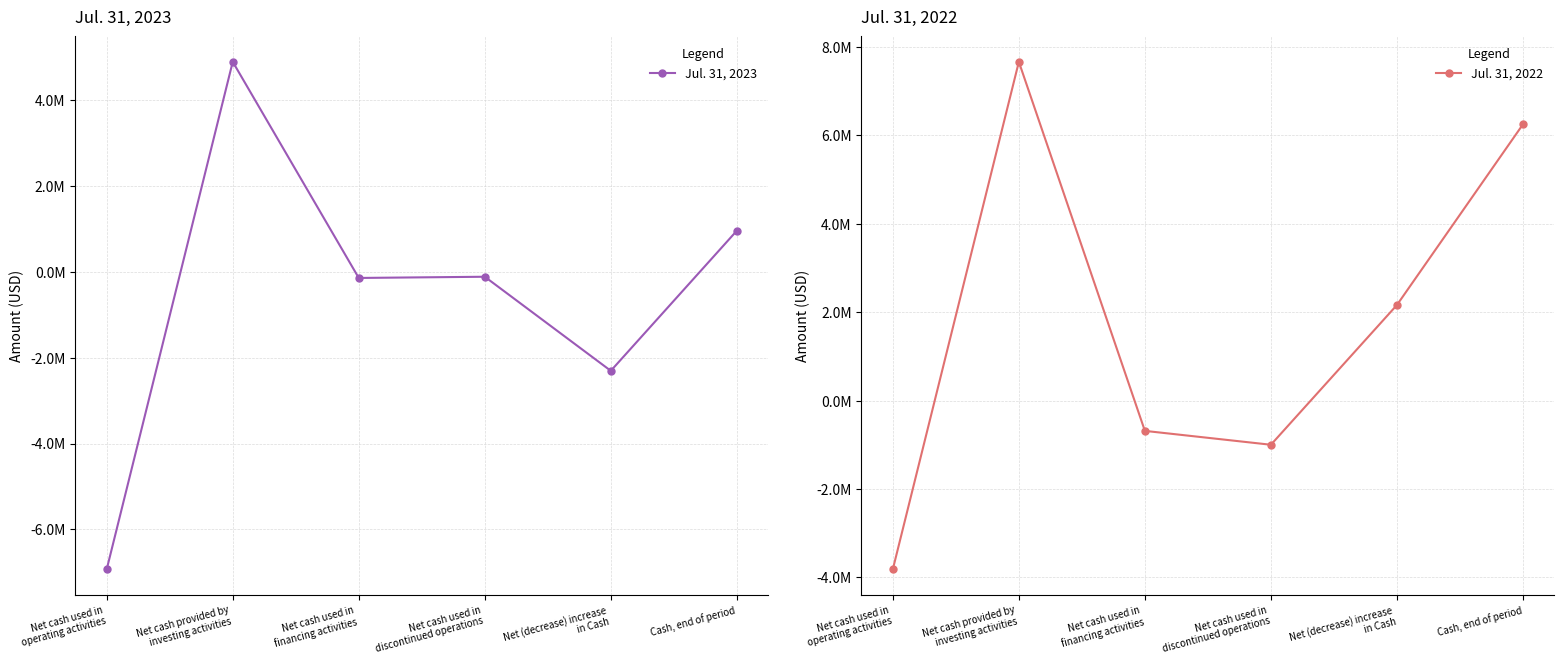

What is the label of the 1st point from the left?

Net cash used in
operating activities